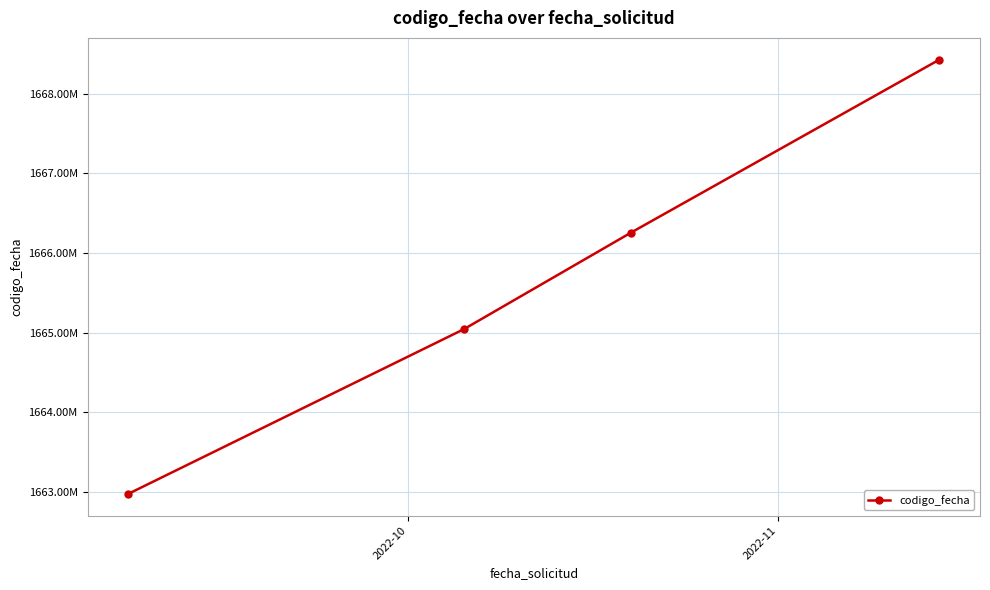

Reading right to left, list all the values displayed in this chart.

1668430515	1666257092	1665043667	1662972700